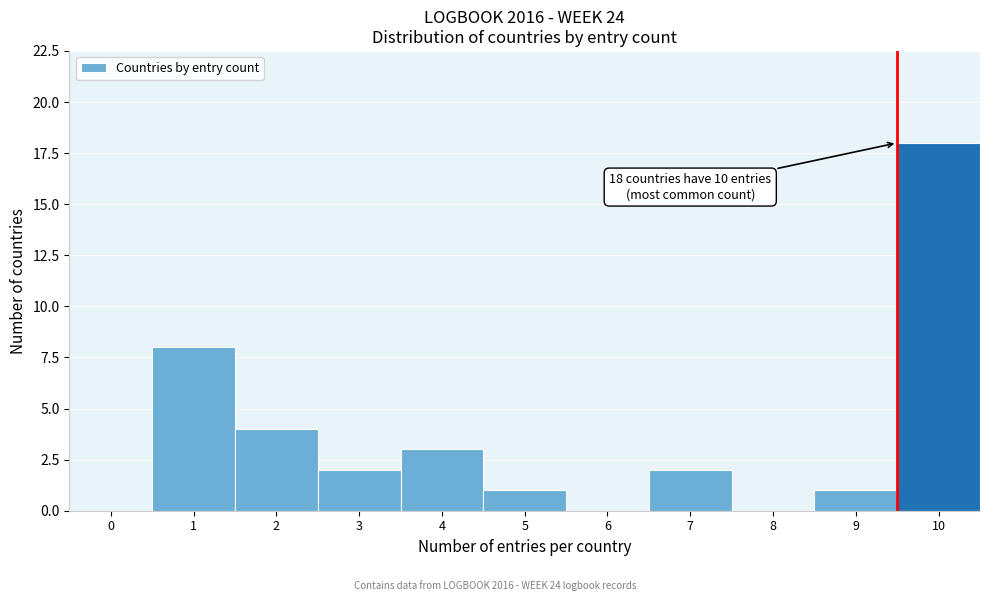

Reading left to right, list all the values displayed in this chart.

0=0	1=8	2=4	3=2	4=3	5=1	6=0	7=2	8=0	9=1	10=18